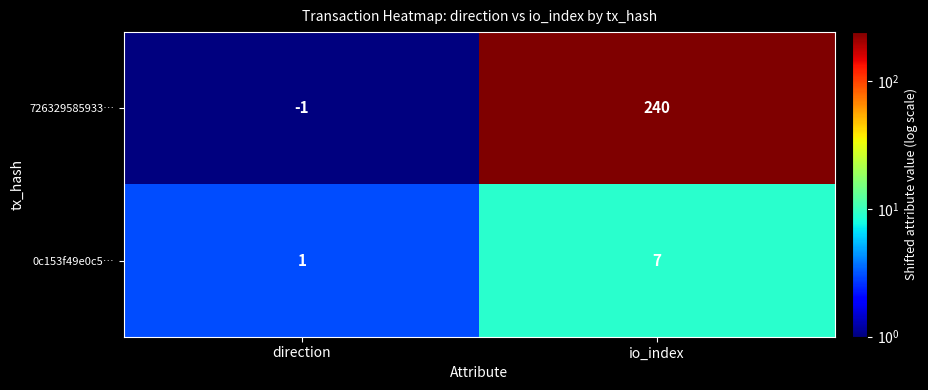

What is the average value of the 726329585933… series?

120